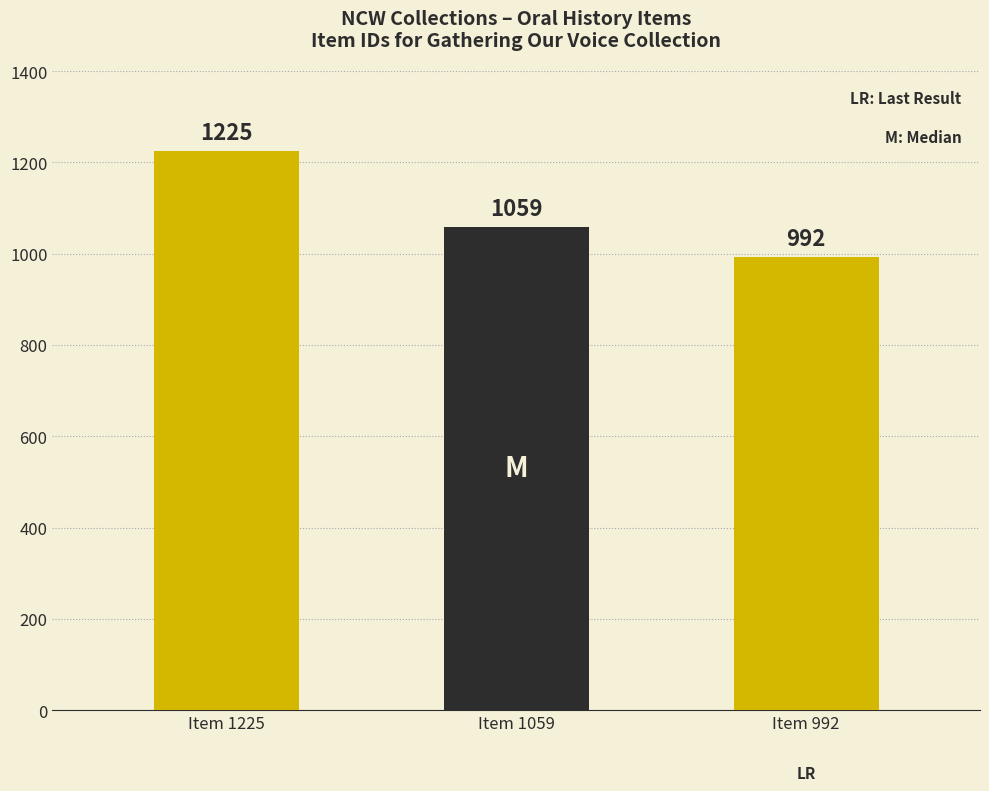

What is the difference between the maximum and minimum values?

233